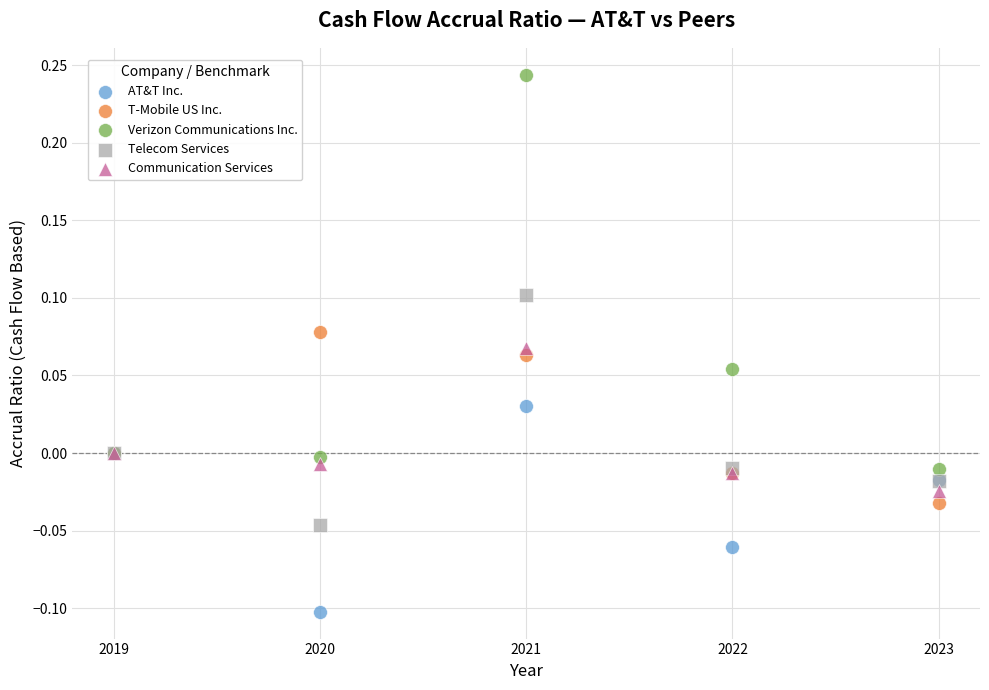

Which series has the largest Y range (max minus min)?

Verizon Communications Inc.